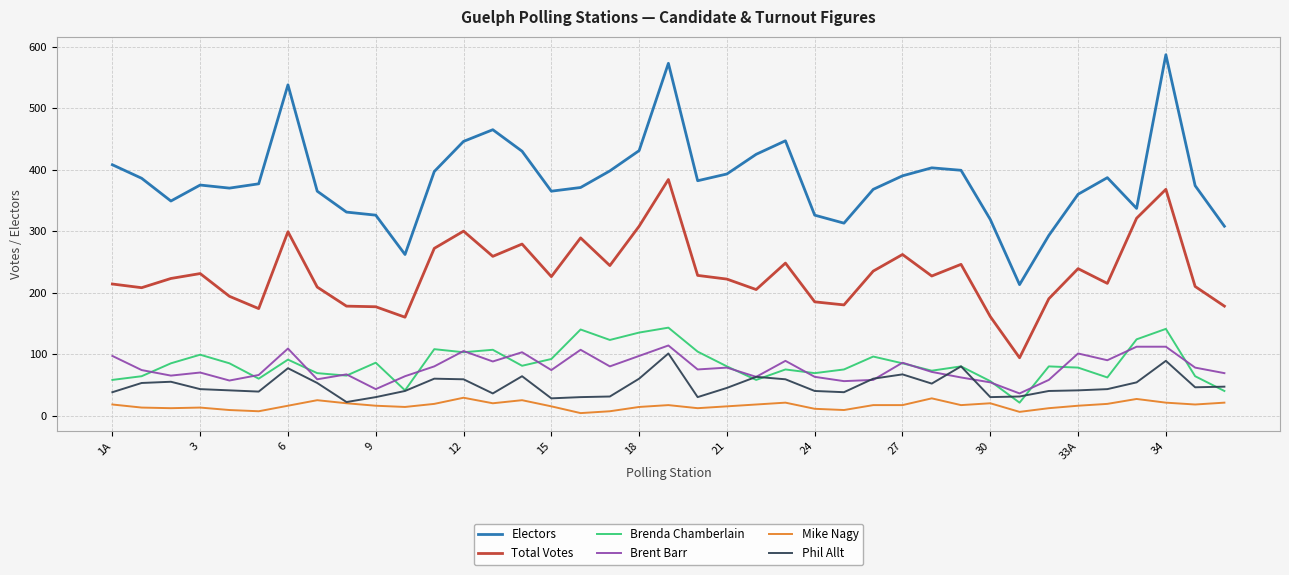

Which series has the widest spread of values?

Electors